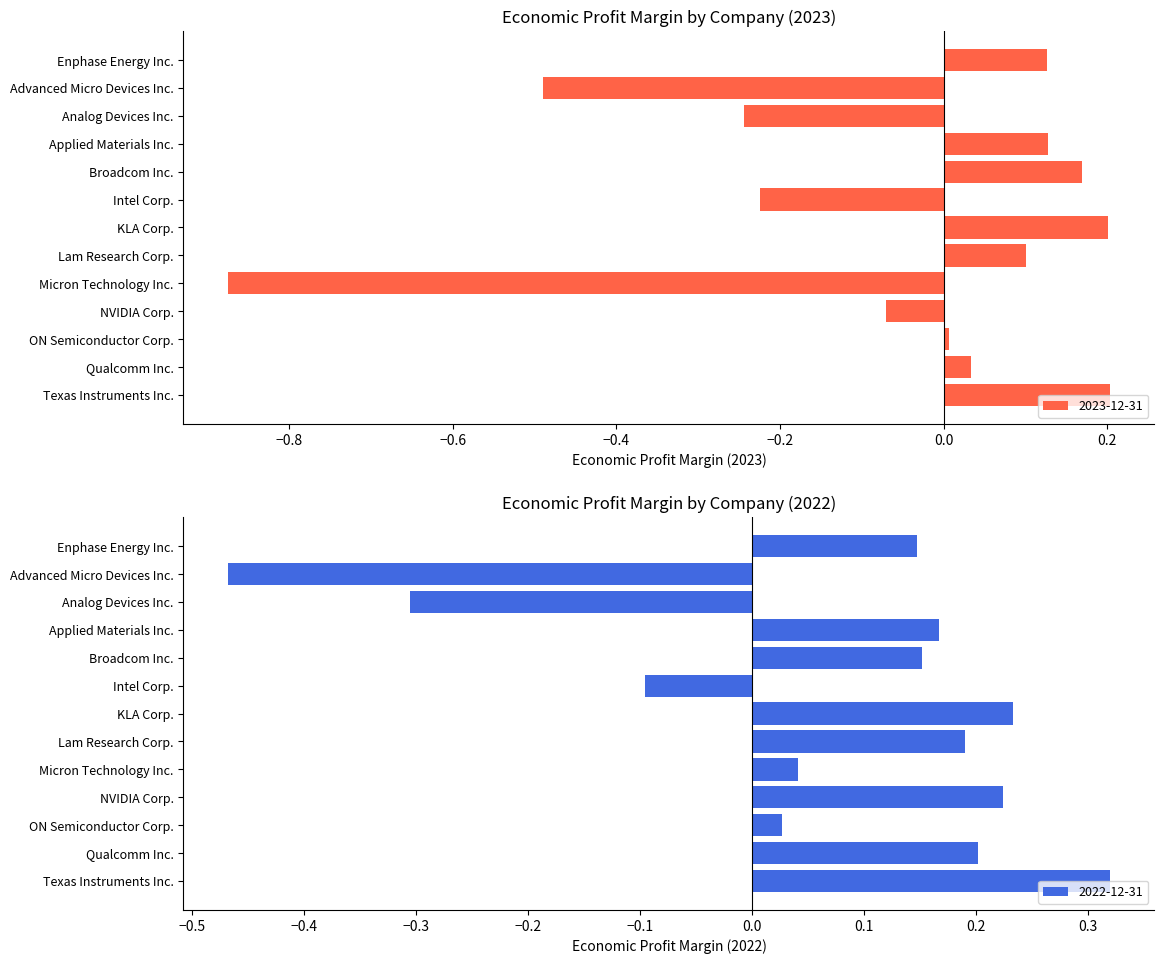

The 2019-12-31 series shows 0.1 at 3. True or false?

False